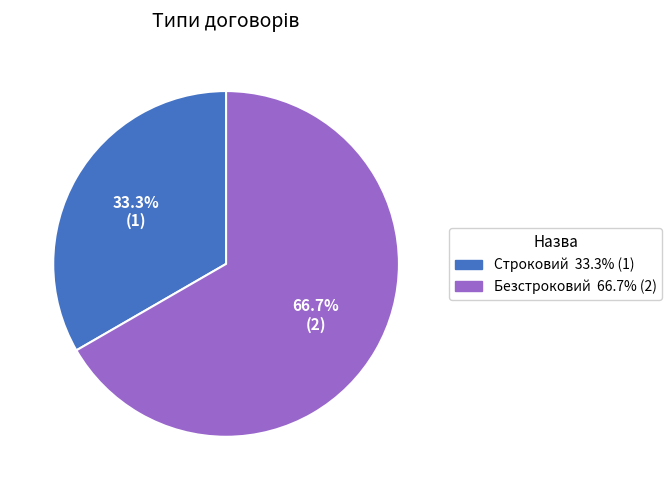

What is the ratio of the value at Строковий to the value at Безстроковий?

0.5